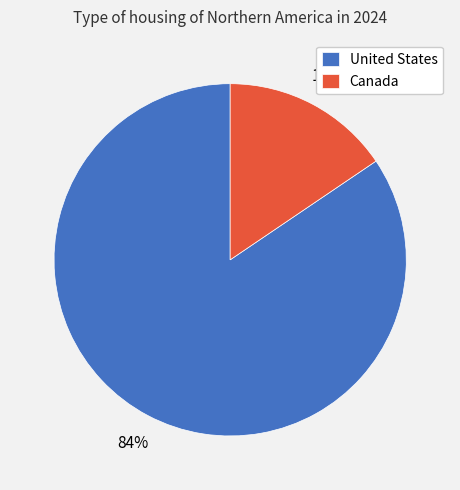

Between Canada and United States, which is larger?

United States